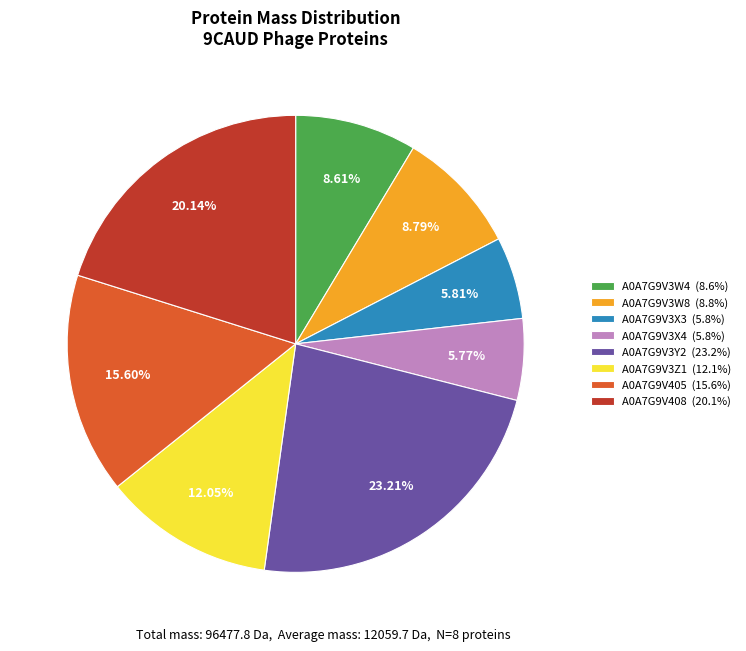

Is the sum of A0A7G9V3Y2 and A0A7G9V405 greater than half?

No